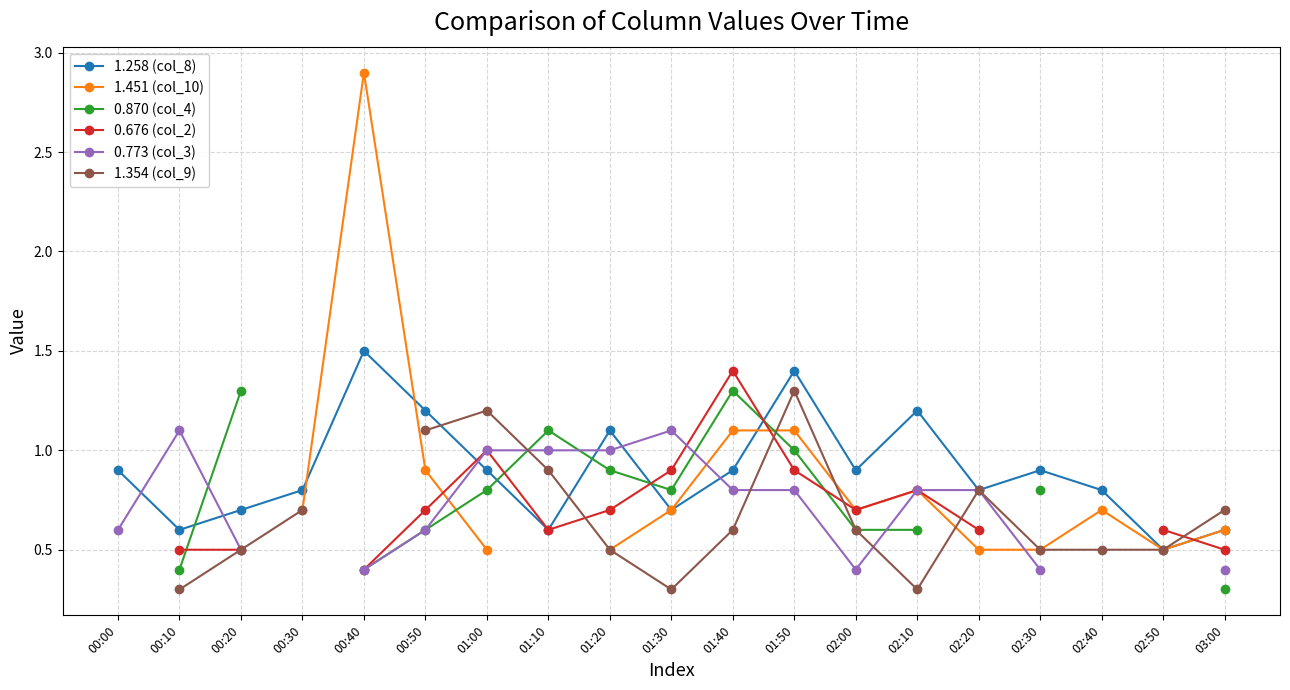

What is the difference between the maximum and minimum values in the 0.773 (col_3) series?

0.7